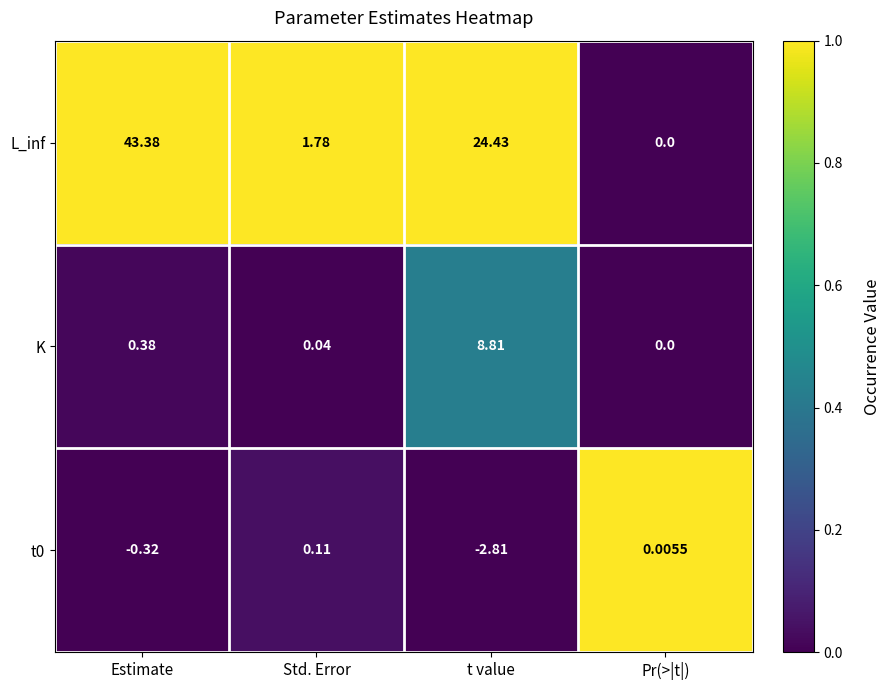

At which category is the sum across all series the highest?

Estimate